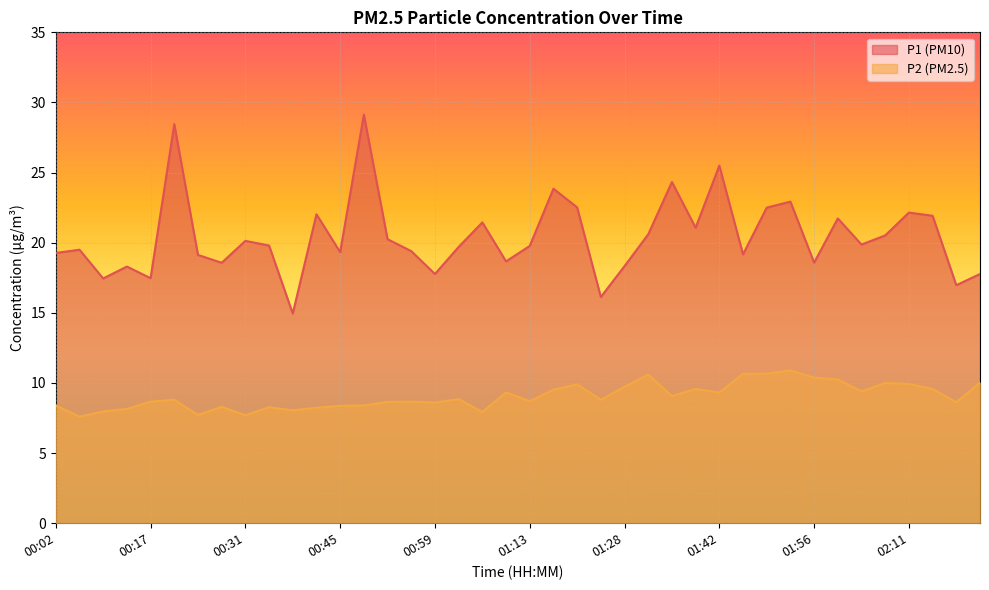

True or false: P1 and P2 intersect in this chart.

False